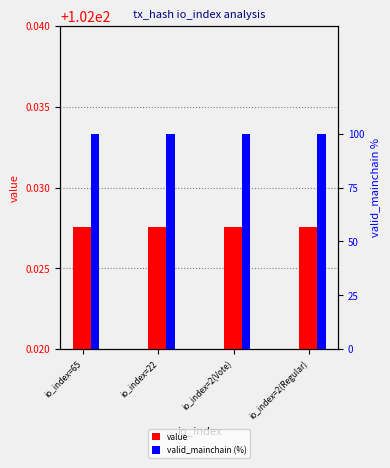

Reading left to right, what are all the values shown in this chart?

value: 102.0	102.0	102.0	102.0
valid_mainchain (%): 100.0	100.0	100.0	100.0